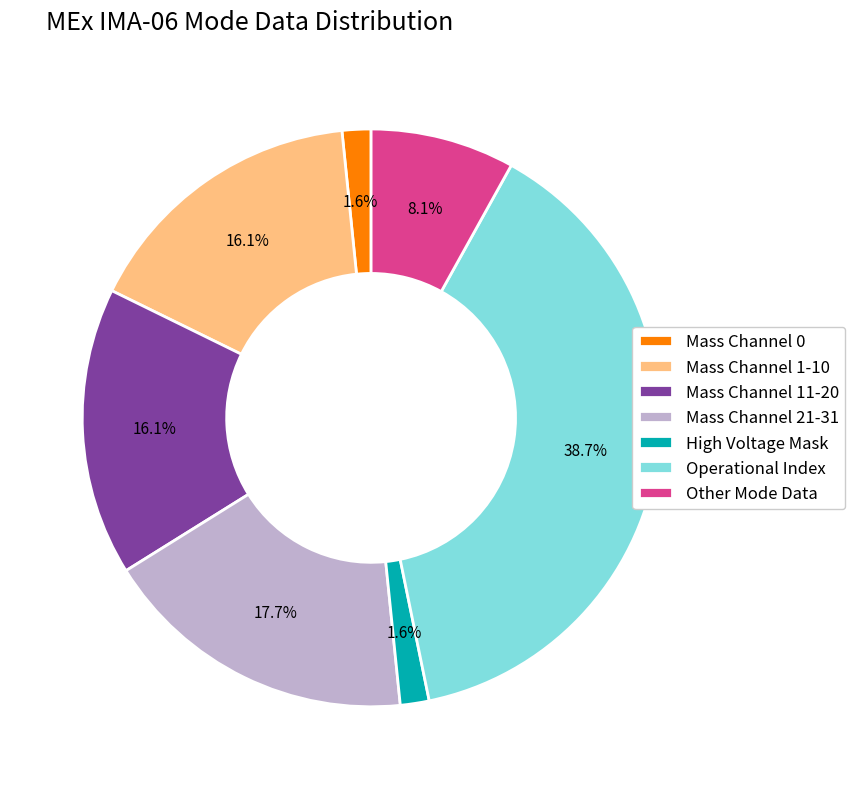

Which category has the biggest portion of the pie?

Operational Index